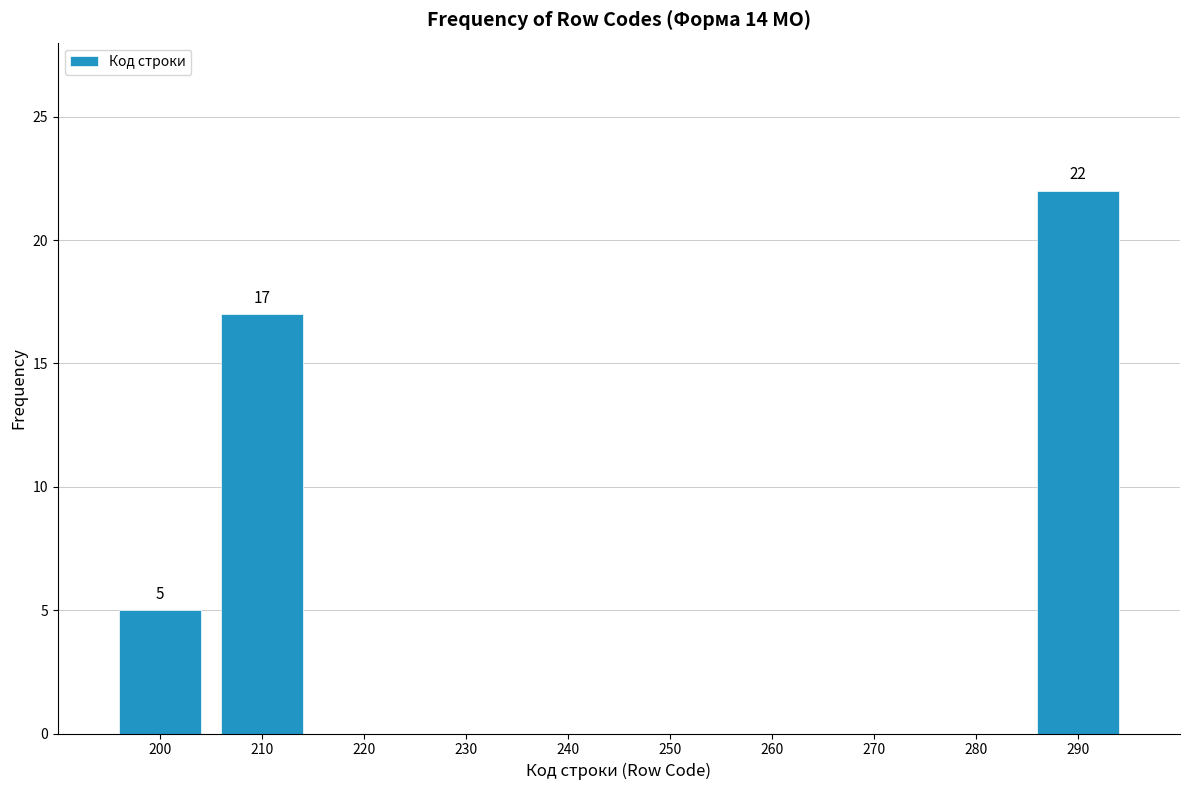

Reading left to right, transcribe all the data shown in this chart.

200=5	210=17	220=0	230=0	240=0	250=0	260=0	270=0	280=0	290=22